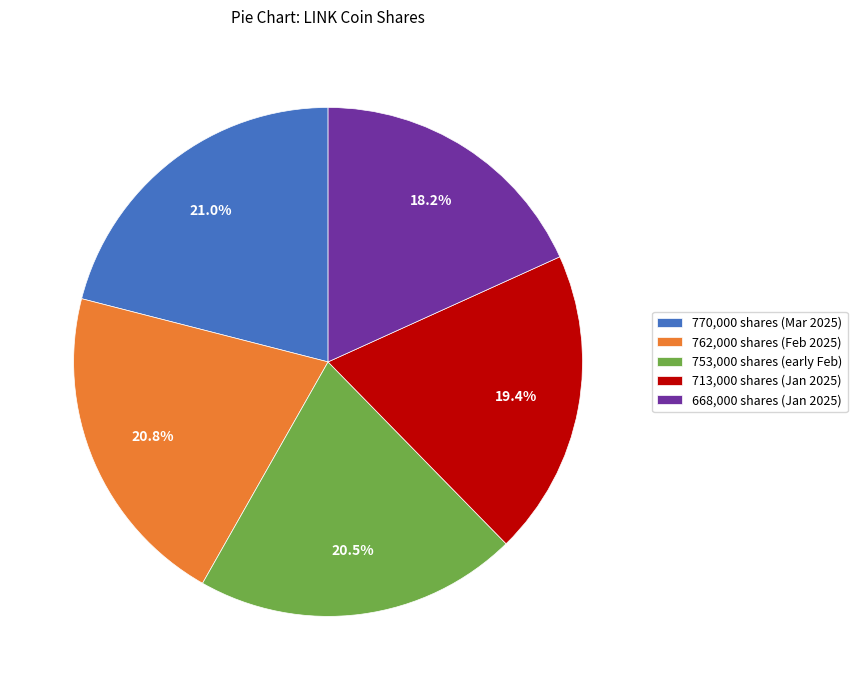

Does 668,000 shares (Jan 2025) account for over 50% of the chart?

No